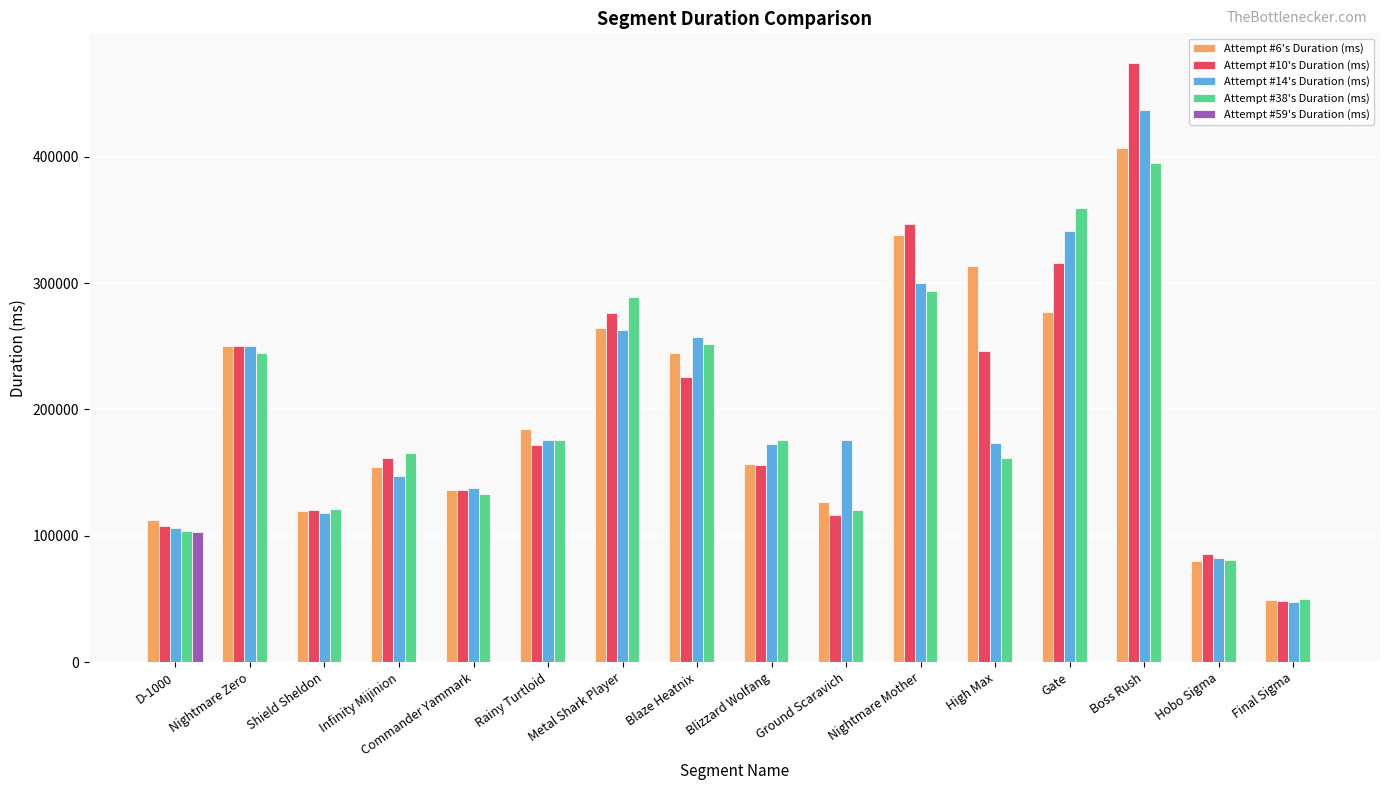

Is it true that Attempt #59's Duration (ms) equals -67859 at Commander Yammark?

False